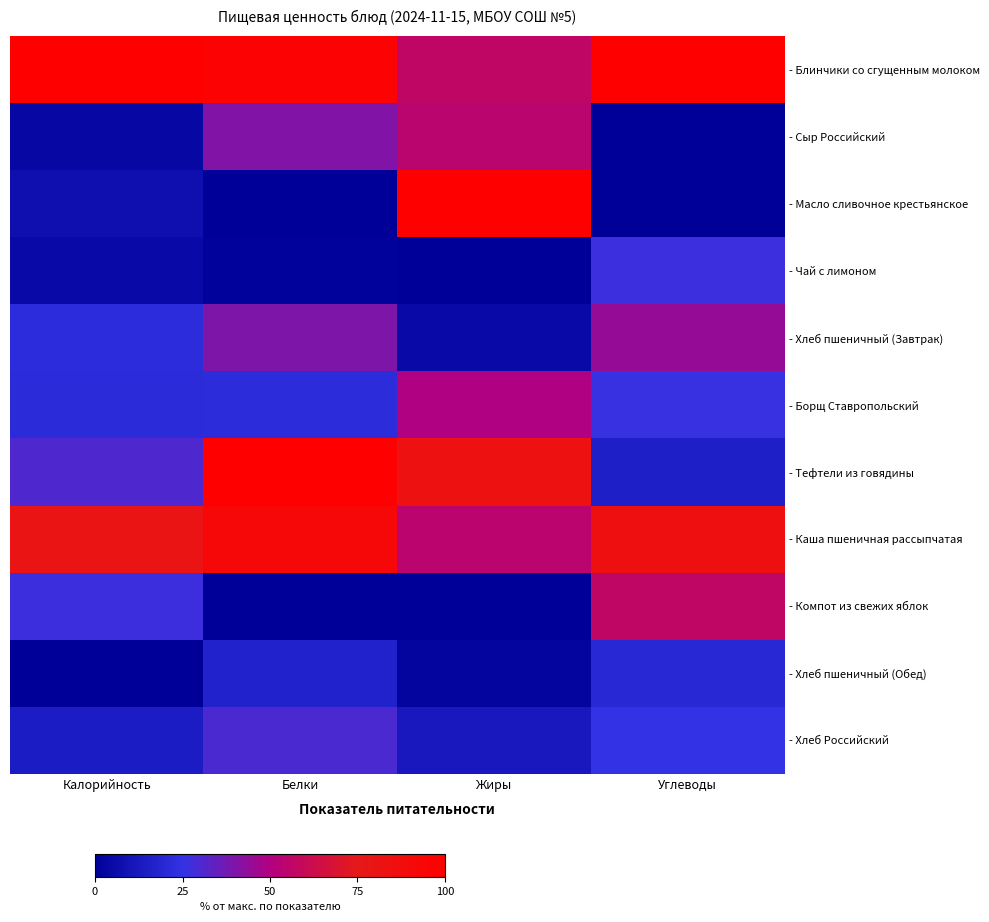

Which series changed the most between Белки and Жиры?

- Масло сливочное крестьянское